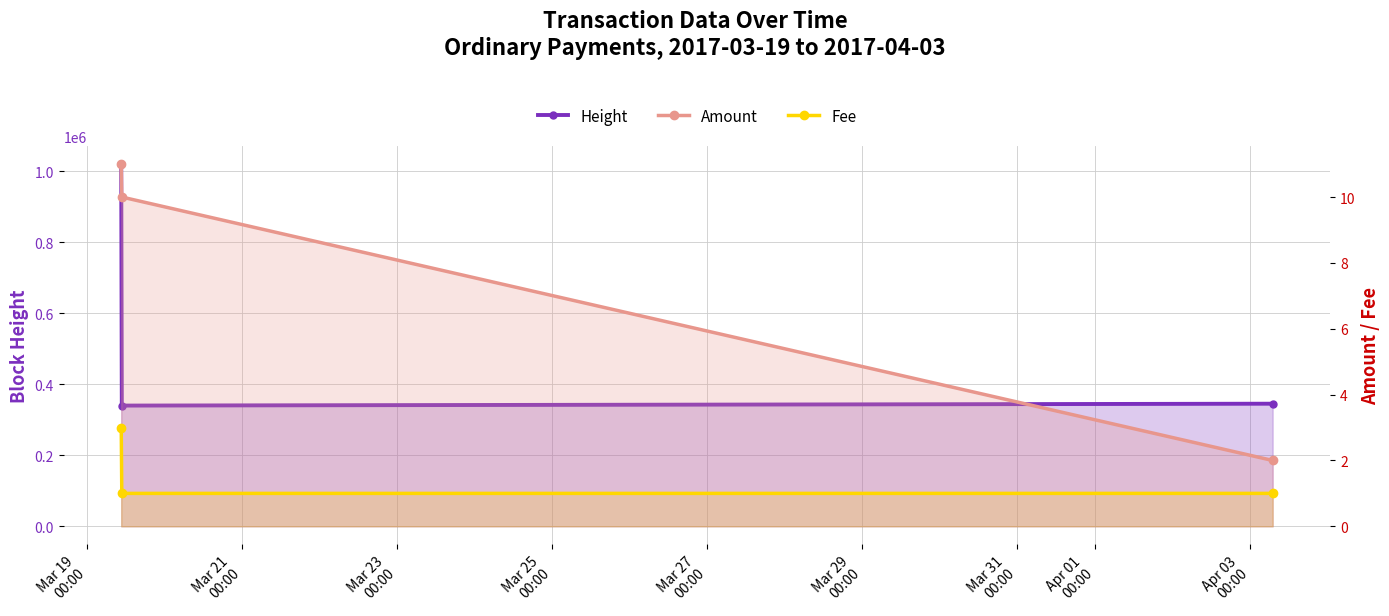

What is the total value across all series at Mar 21
00:00?

339841.0